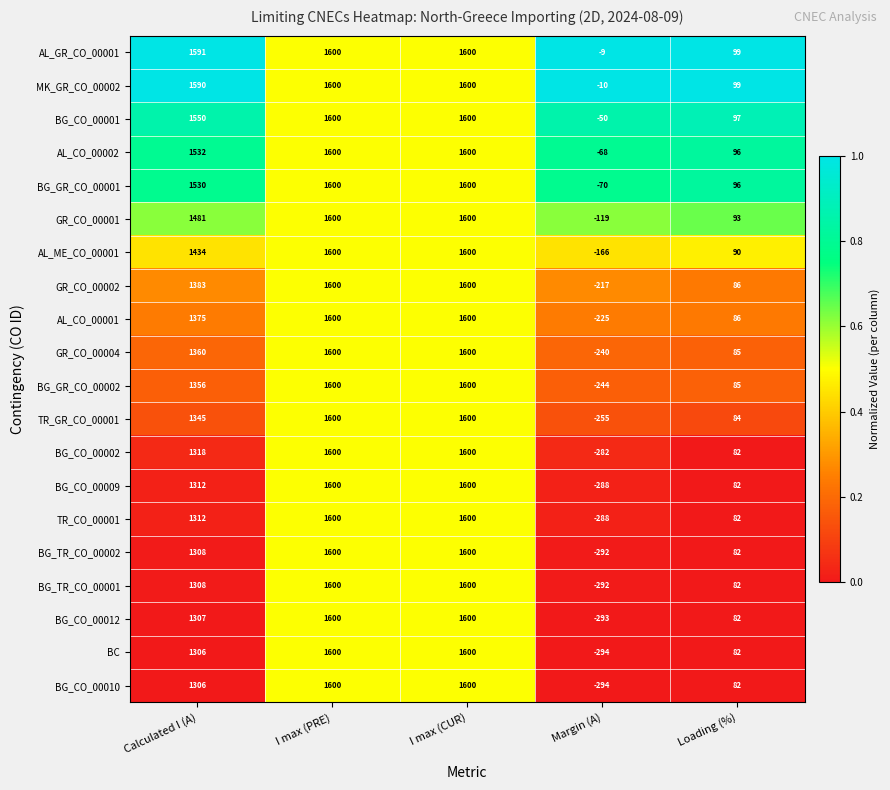

What is the spread (max minus min) of values at Margin (A)?

285